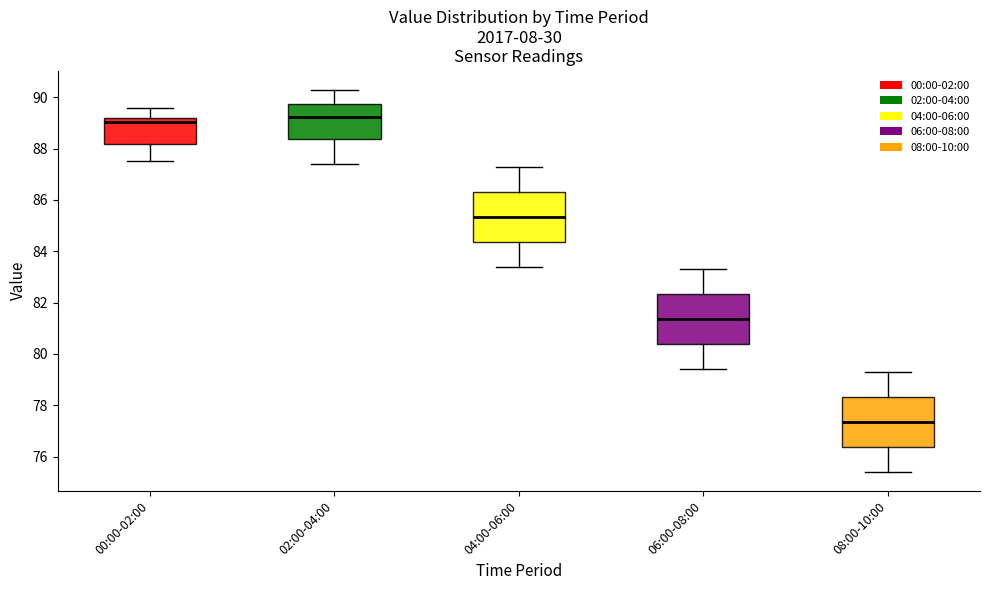

Reading left to right, transcribe this box plot: for each box, give where its median line is, the range the box spans, and where its two whiskers end, as read against the y-axis. The values are not printed on the chart, so give them approximately, as read against the axis.

00:00-02:00: median 89.0, box 88.2 to 89.2, whiskers 87.6 to 89.6
02:00-04:00: median 89.2, box 88.4 to 89.8, whiskers 87.4 to 90.4
04:00-06:00: median 85.4, box 84.4 to 86.4, whiskers 83.4 to 87.4
06:00-08:00: median 81.4, box 80.4 to 82.4, whiskers 79.4 to 83.4
08:00-10:00: median 77.4, box 76.4 to 78.4, whiskers 75.4 to 79.4